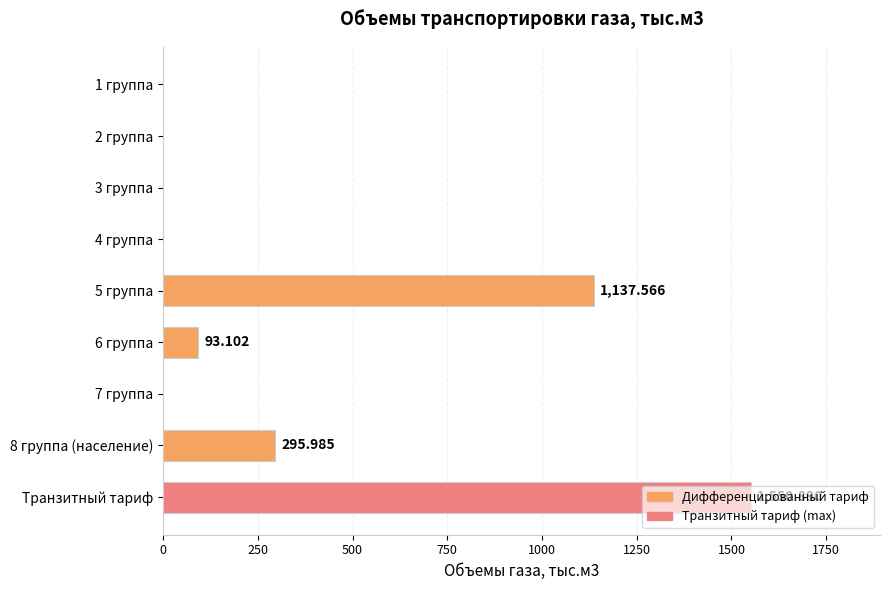

Are the bars grouped side by side (vs. stacked)?

No